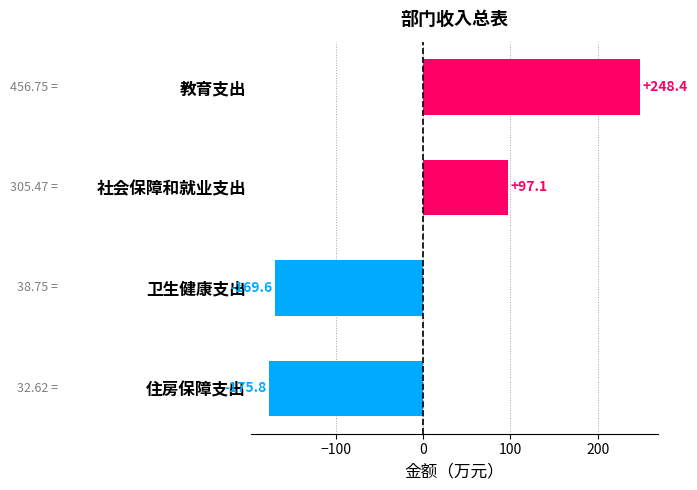

Which category has the lowest value across all series?

住房保障支出